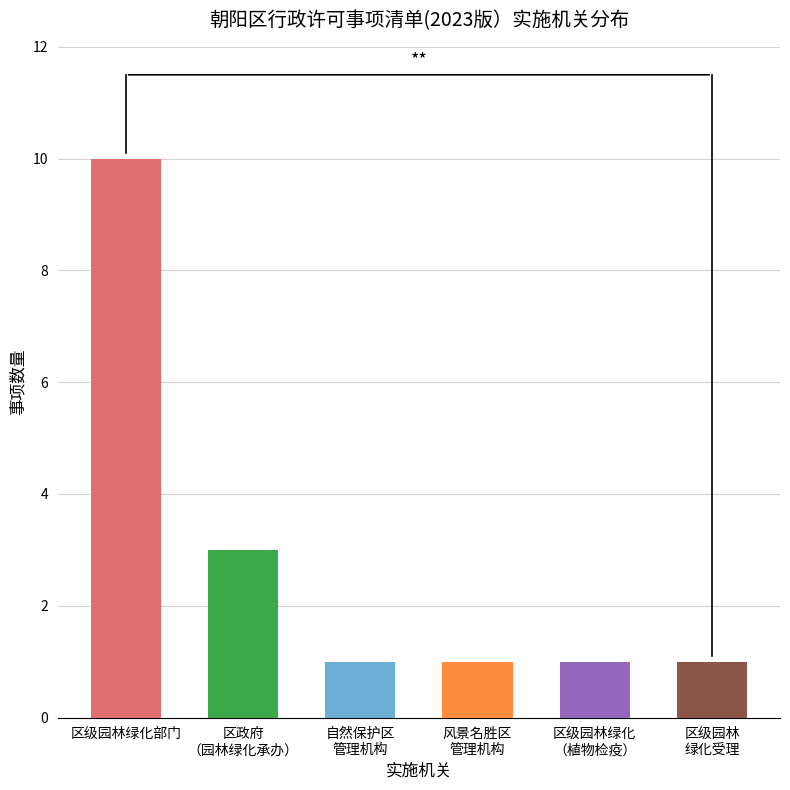

What is the sum of all values?

17